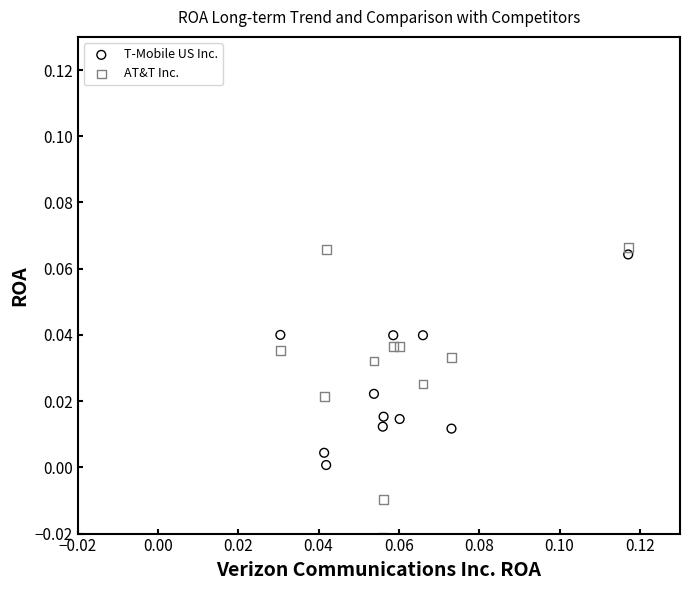

Which series contains the lowest Y value?

AT&T Inc.